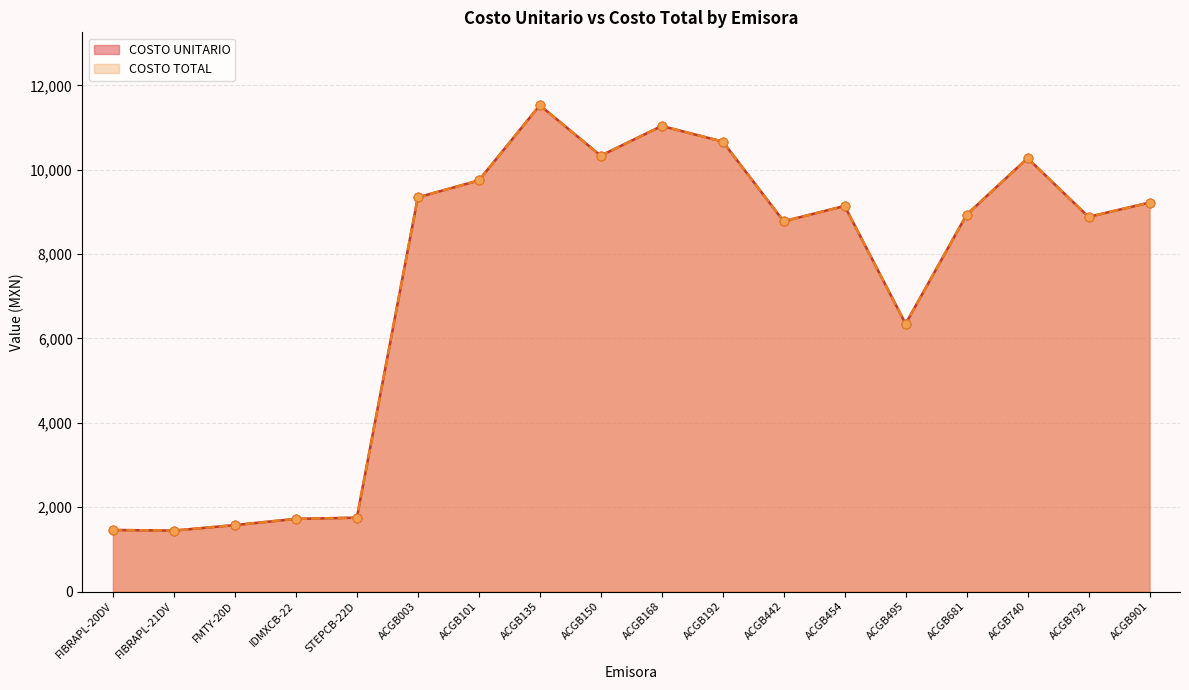

What are all the series names shown in the legend?

COSTO UNITARIO, COSTO TOTAL